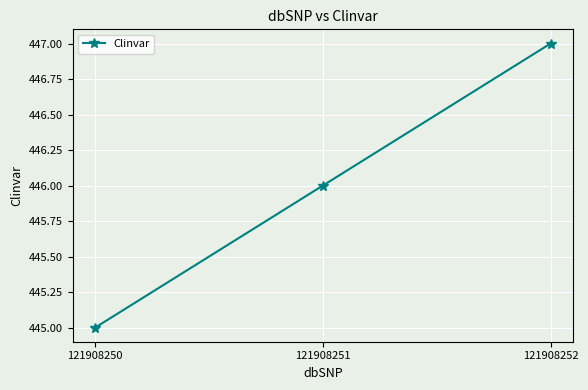

What is the change in value from 121908250 to 121908251?

+1